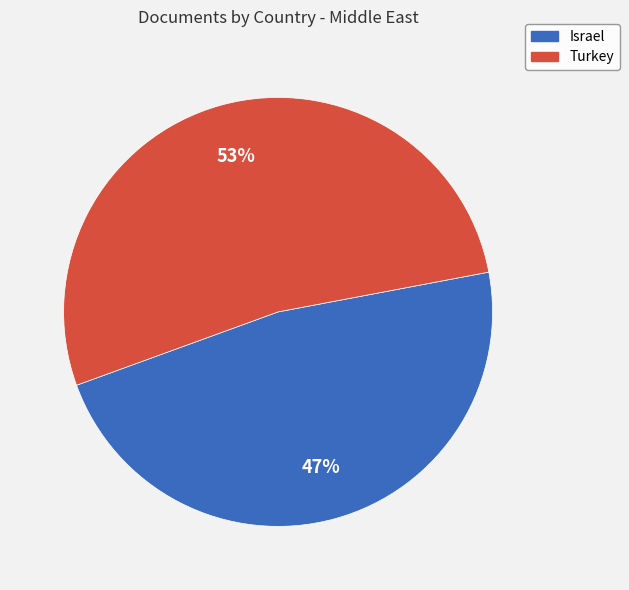

What is the smallest slice in the pie chart?

Israel